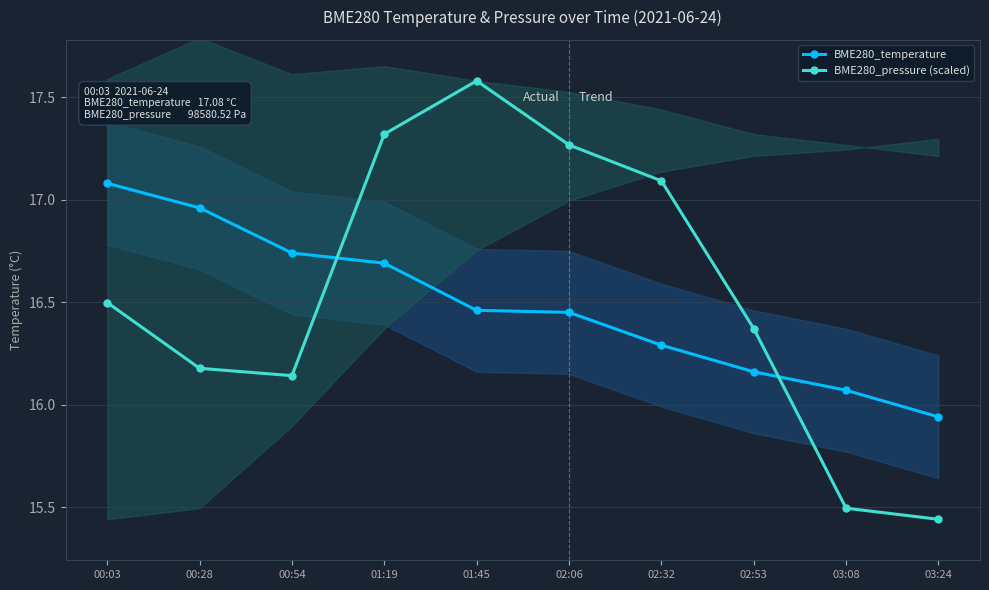

Reading left to right, transcribe all the data shown in this chart.

BME280_temperature: 00:03=17.1	00:28=17.0	00:54=16.7	01:19=16.7	01:45=16.5	02:06=16.4	02:32=16.3	02:53=16.2	03:08=16.1	03:24=15.9
BME280_pressure (scaled): 00:03=16.5	00:28=16.2	00:54=16.1	01:19=17.3	01:45=17.6	02:06=17.3	02:32=17.1	02:53=16.4	03:08=15.5	03:24=15.4